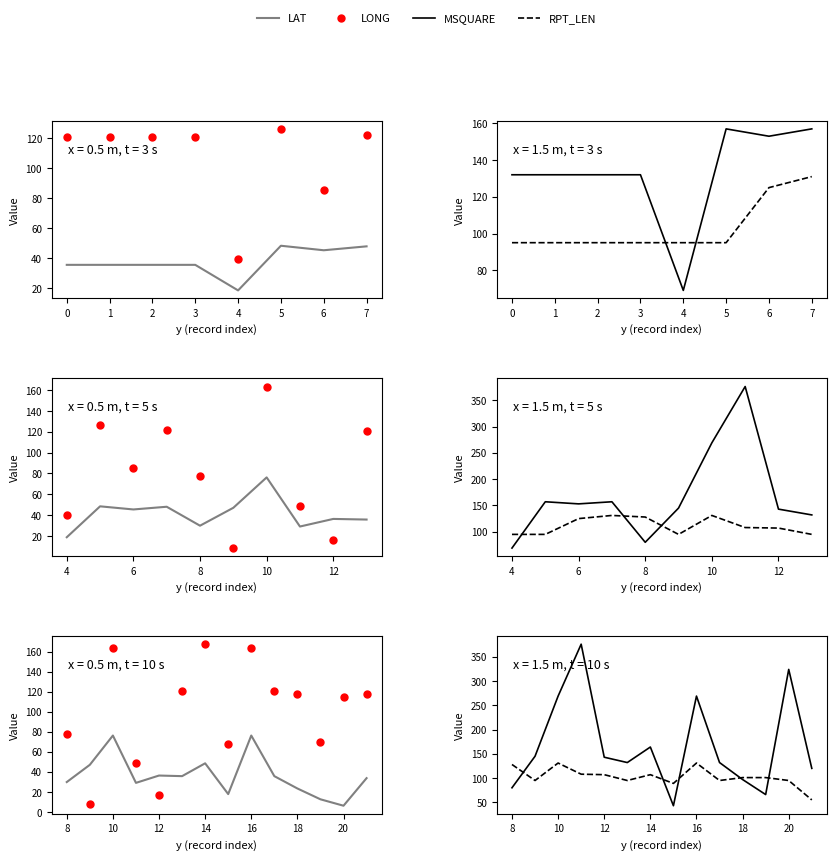

How many interior local peaks does the LONG series have?

3